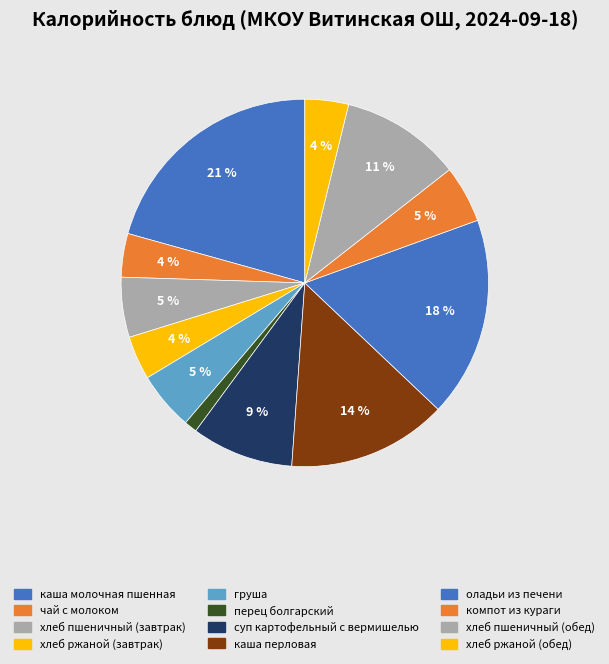

Do хлеб ржаной (обед) and компот из кураги together represent more than half of the pie?

No